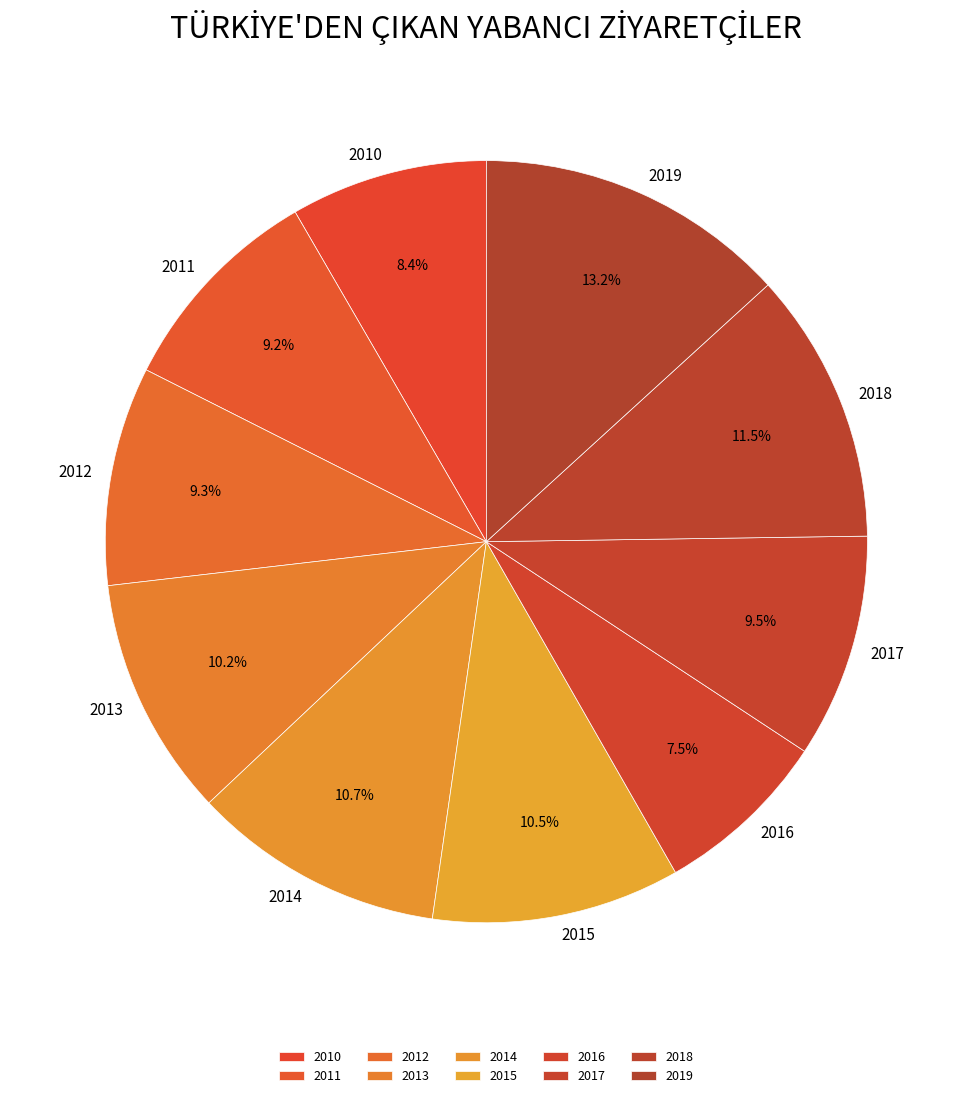

What is the ratio of the value at 2019 to the value at 2015?

1.3